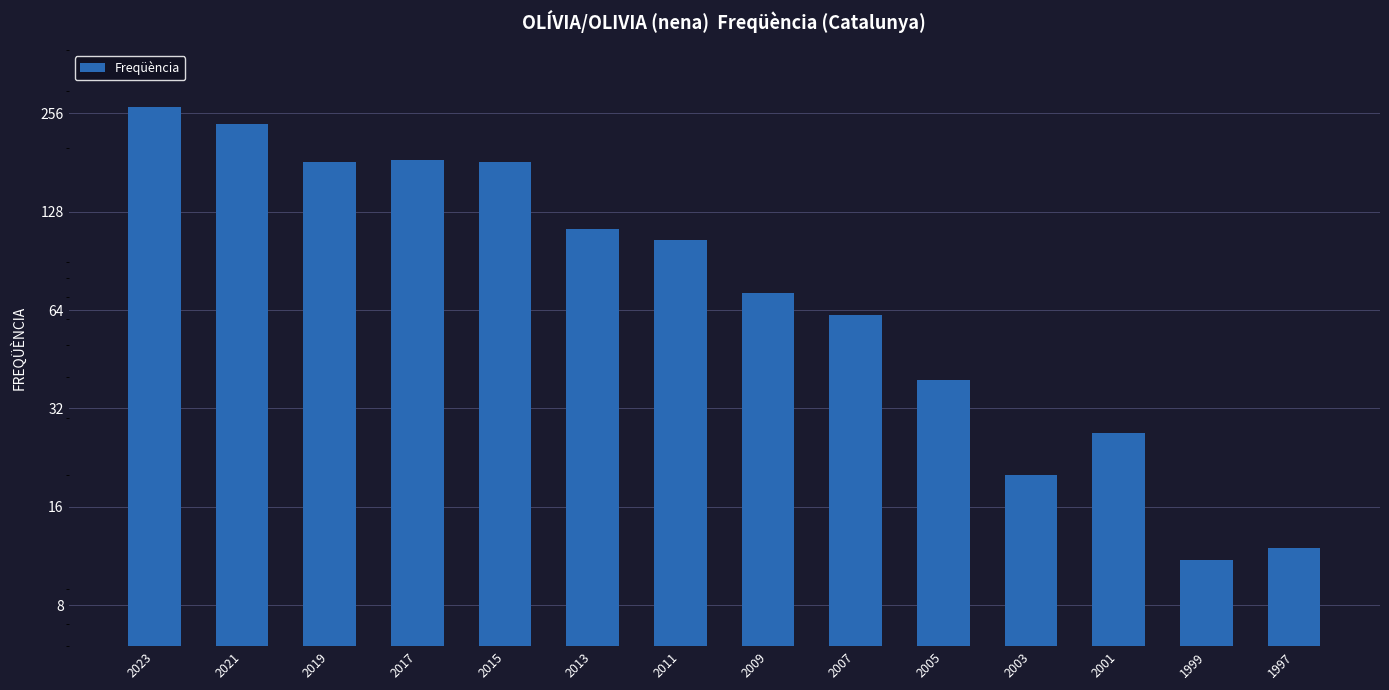

Rank the categories by value from highest to lowest.

2023, 2021, 2017, 2019, 2015, 2013, 2011, 2009, 2007, 2005, 2001, 2003, 1997, 1999